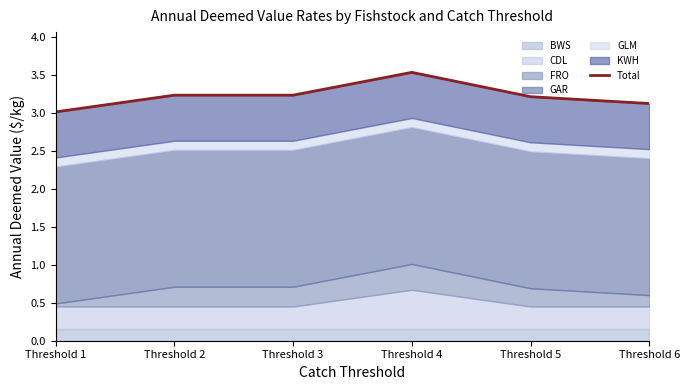

Does the chart have visible grid lines?

No